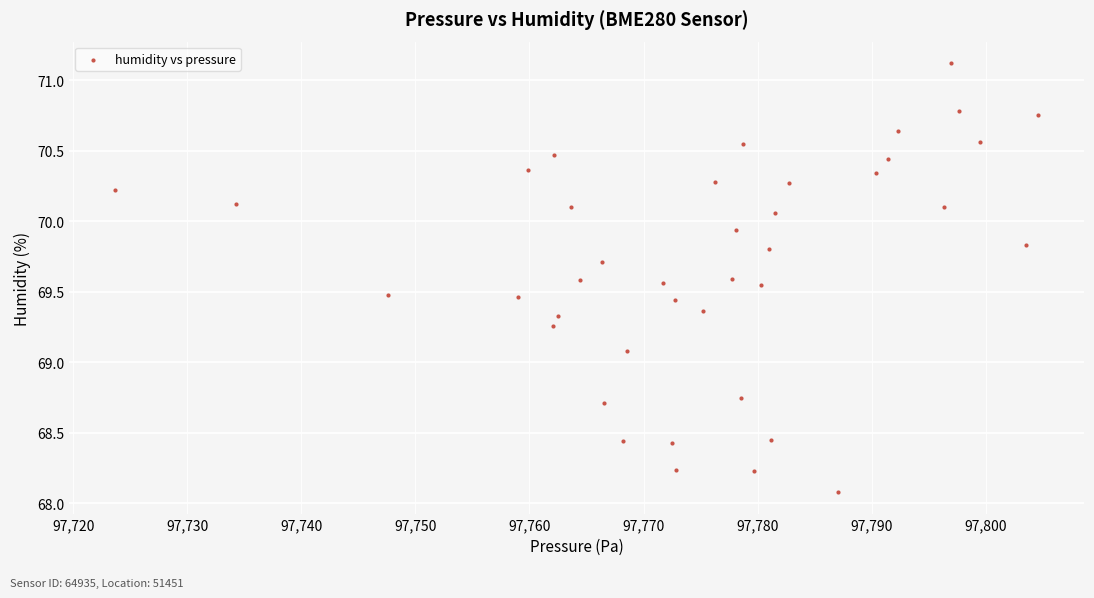

What Y value in the scatter plot is closest to 69?

69.1